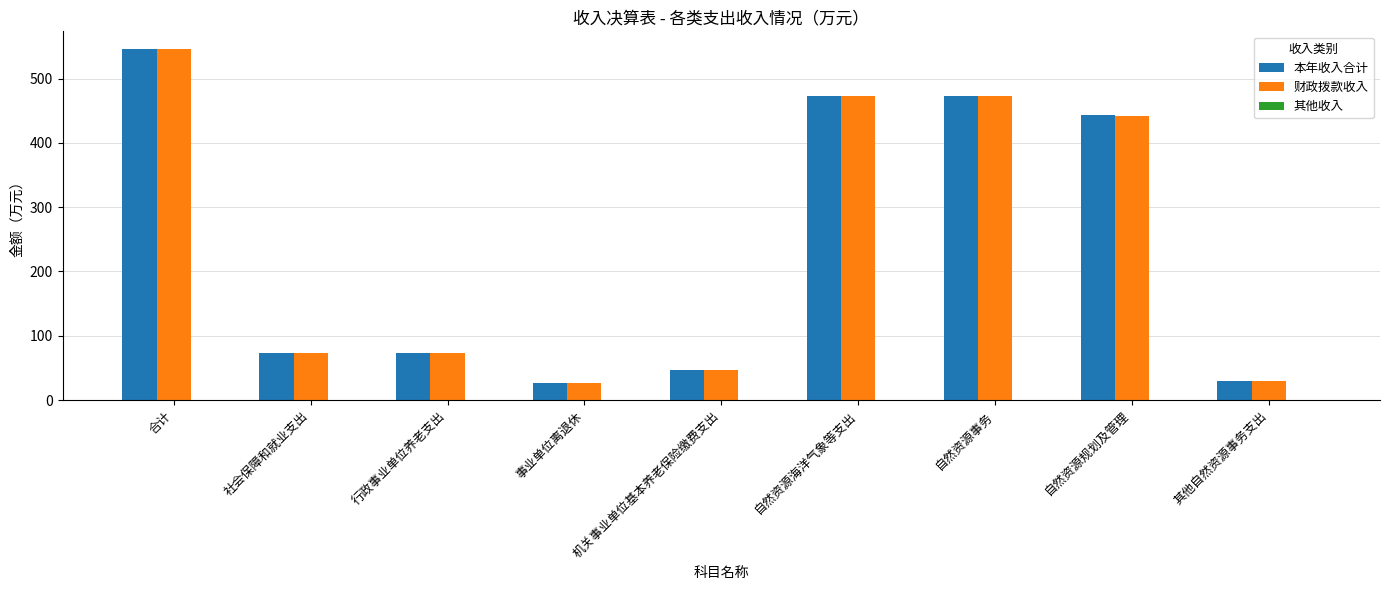

At which category does the chart reach its peak across all series?

合计